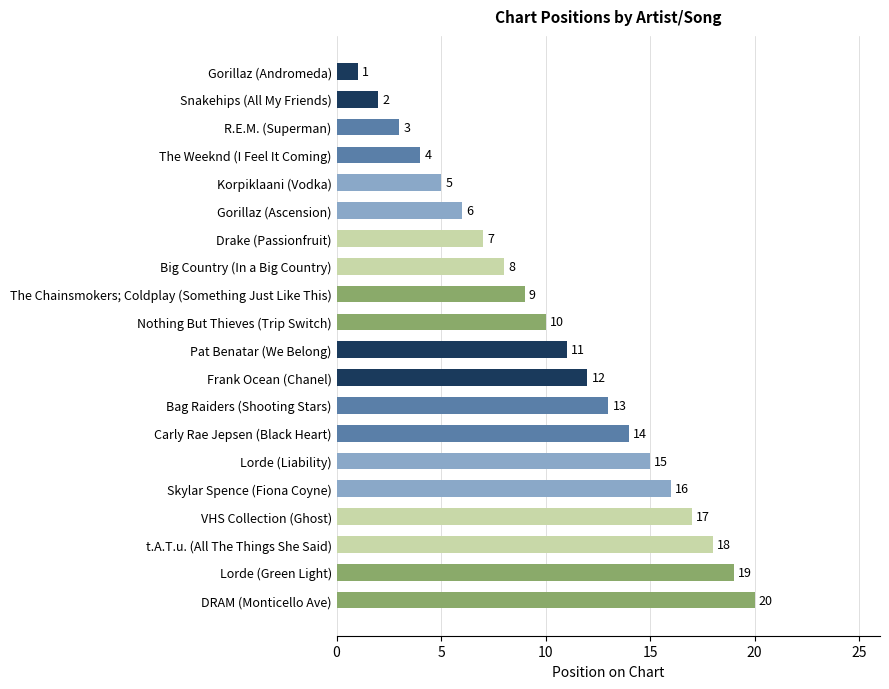

What is the difference between the maximum and minimum values?

19